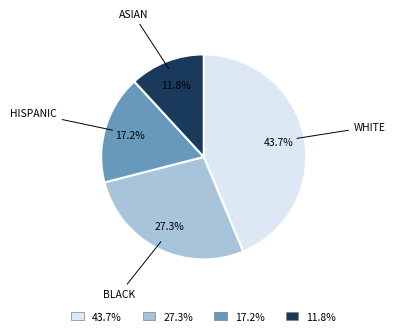

Is there a majority slice in this chart?

No